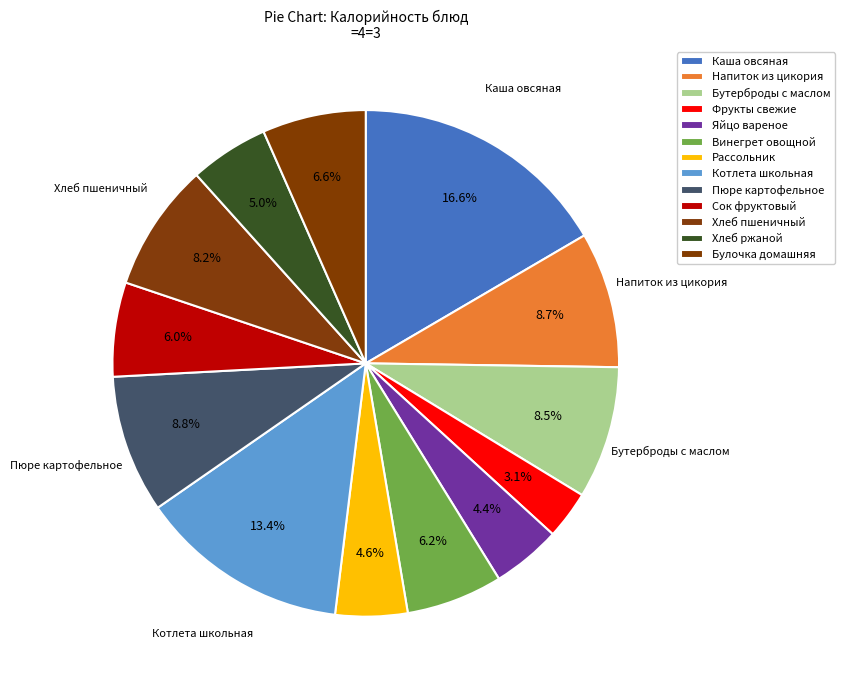

Rank the categories by value from lowest to highest.

Фрукты свежие, Яйцо вареное, Рассольник, Хлеб ржаной, Сок фруктовый, Винегрет овощной, Булочка домашняя, Хлеб пшеничный, Бутерброды с маслом, Напиток из цикория, Пюре картофельное, Котлета школьная, Каша овсяная